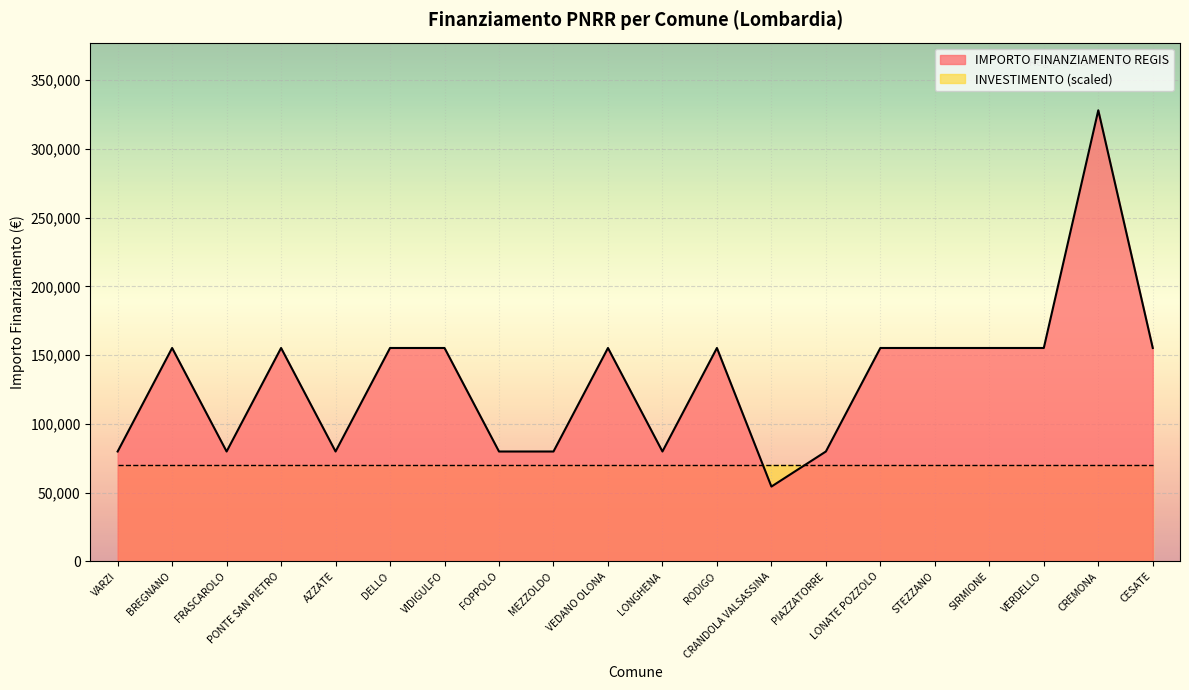

True or false: the data shows 266242 at CESATE.

False